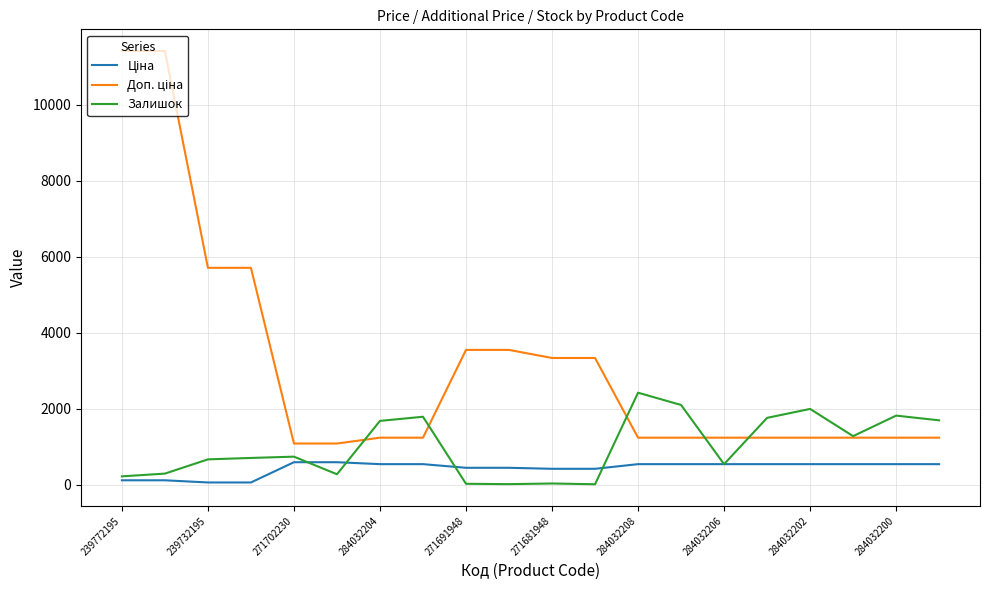

What is the maximum value shown in the chart?

11410.0